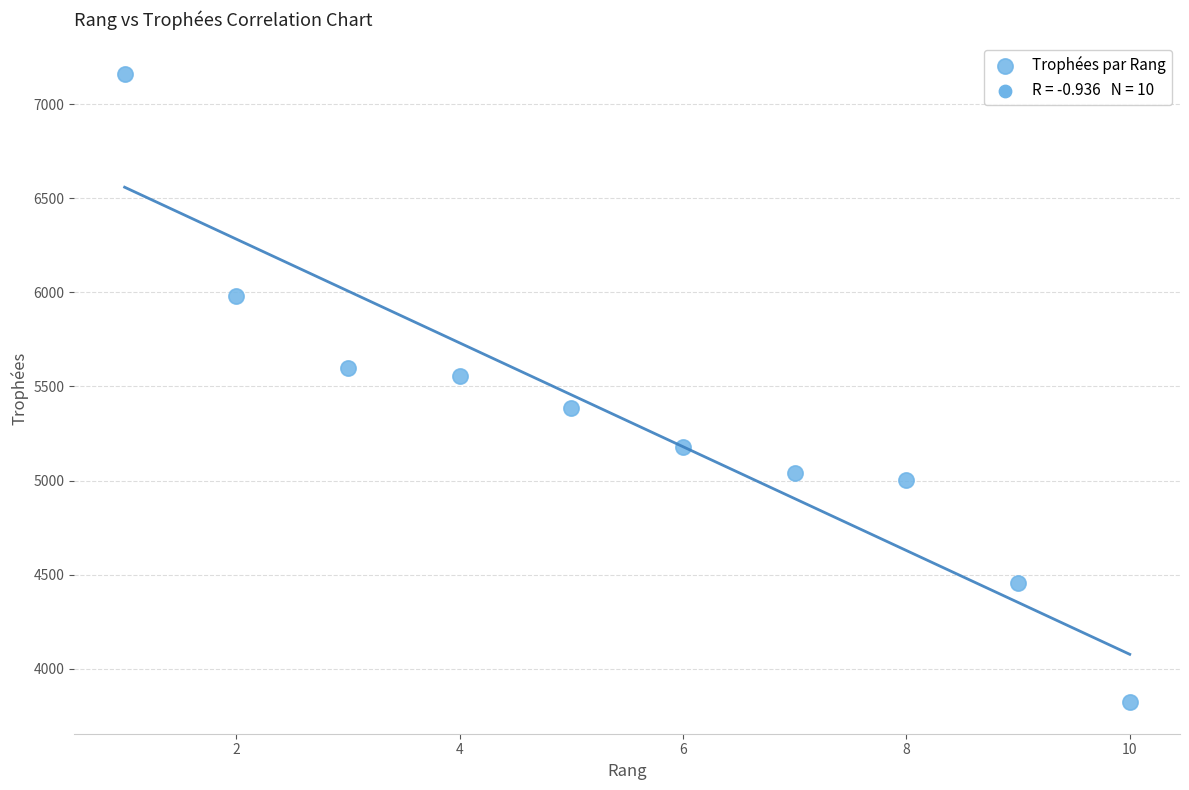

What Y value in the scatter plot is closest to 5491?

5558